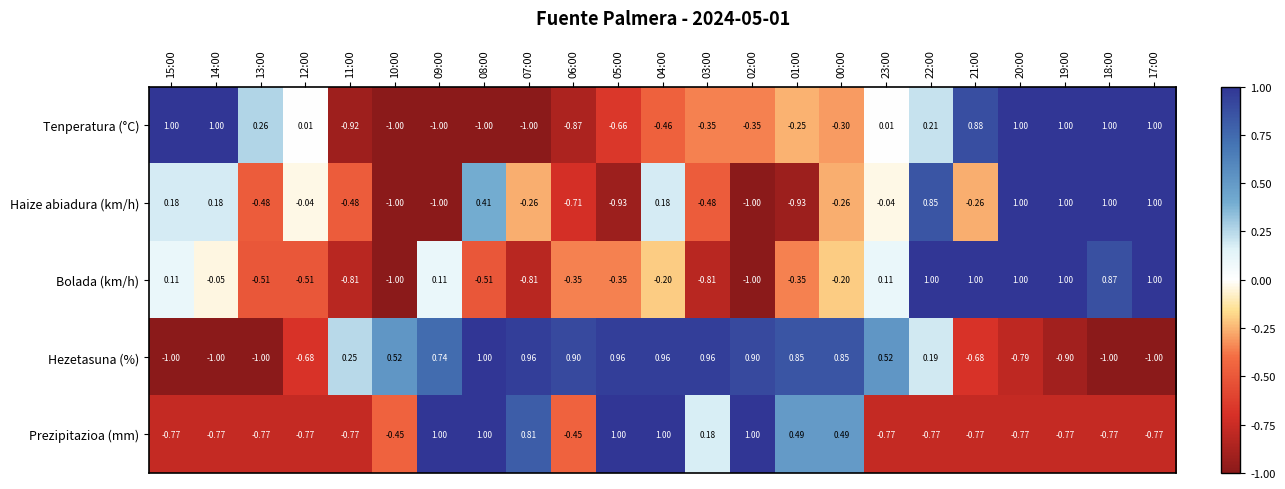

How many positive values does the Hezetasuna (%) series have?

14